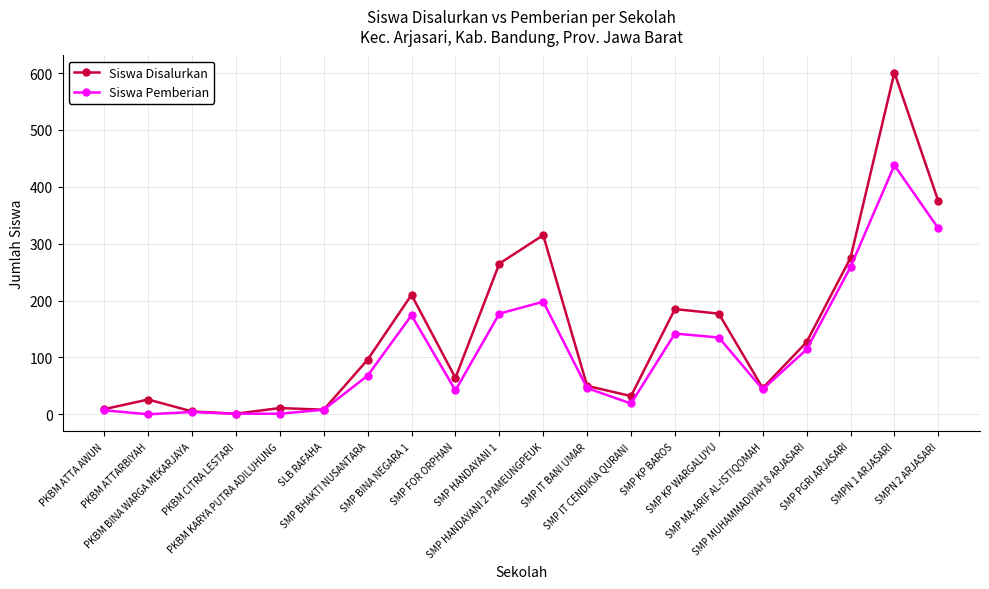

What are all the series names shown in the legend?

Siswa Disalurkan, Siswa Pemberian